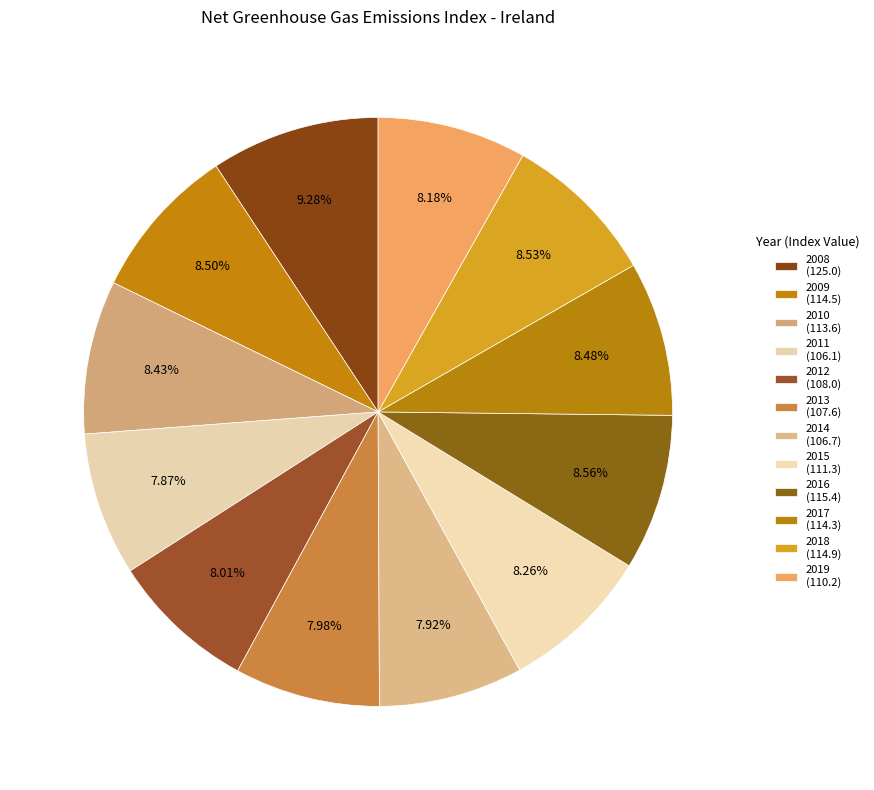

How many segments does this pie chart have?

12